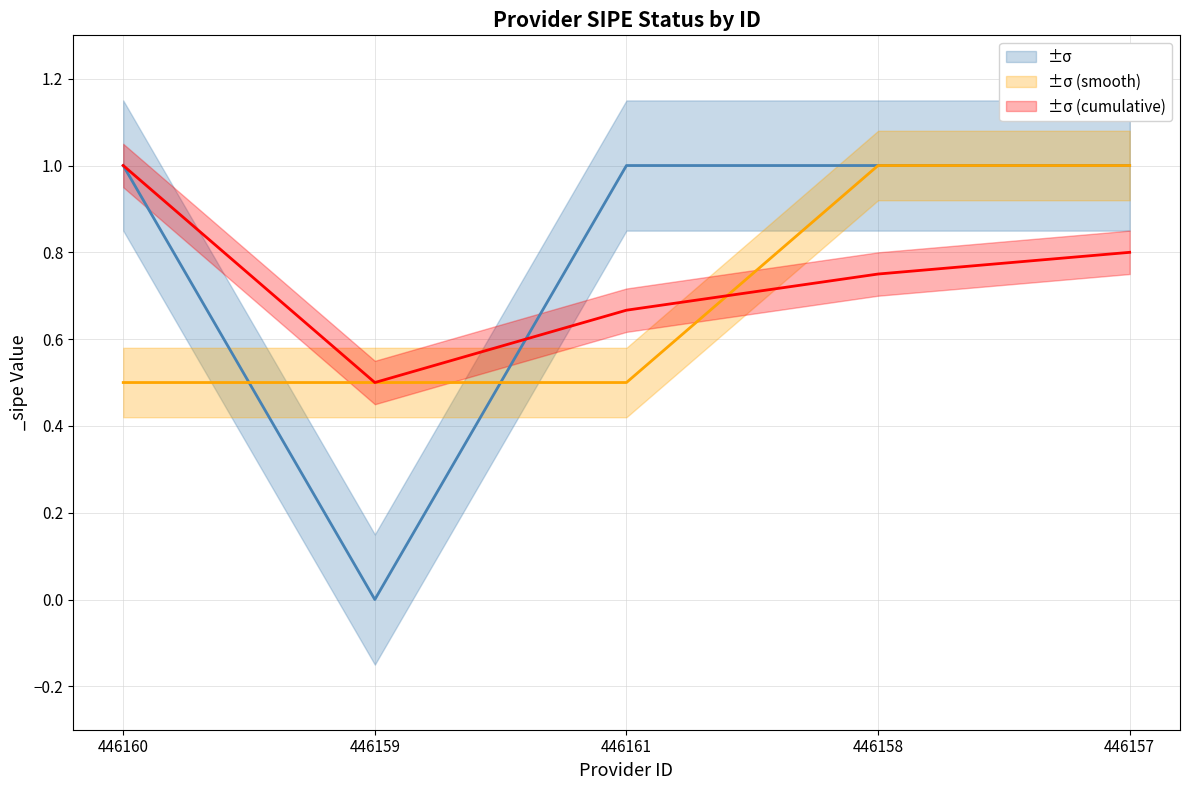

What is the maximum value shown in the chart?

1